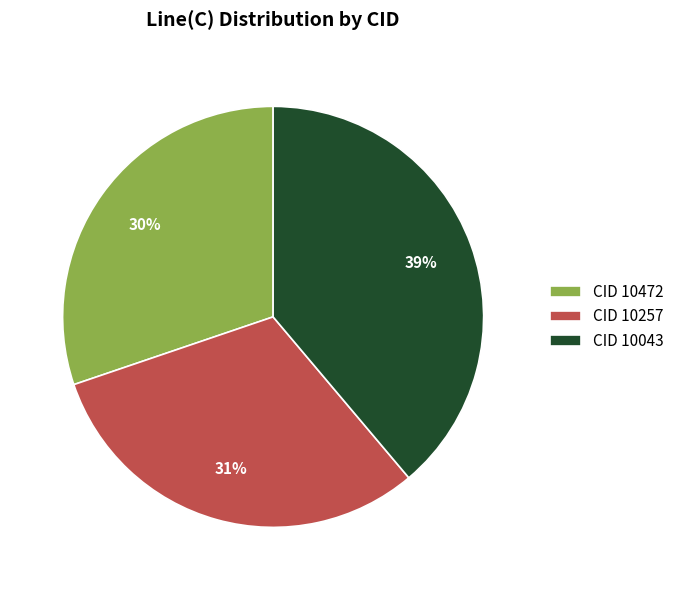

Do CID 10043 and CID 10257 together represent more than half of the pie?

Yes